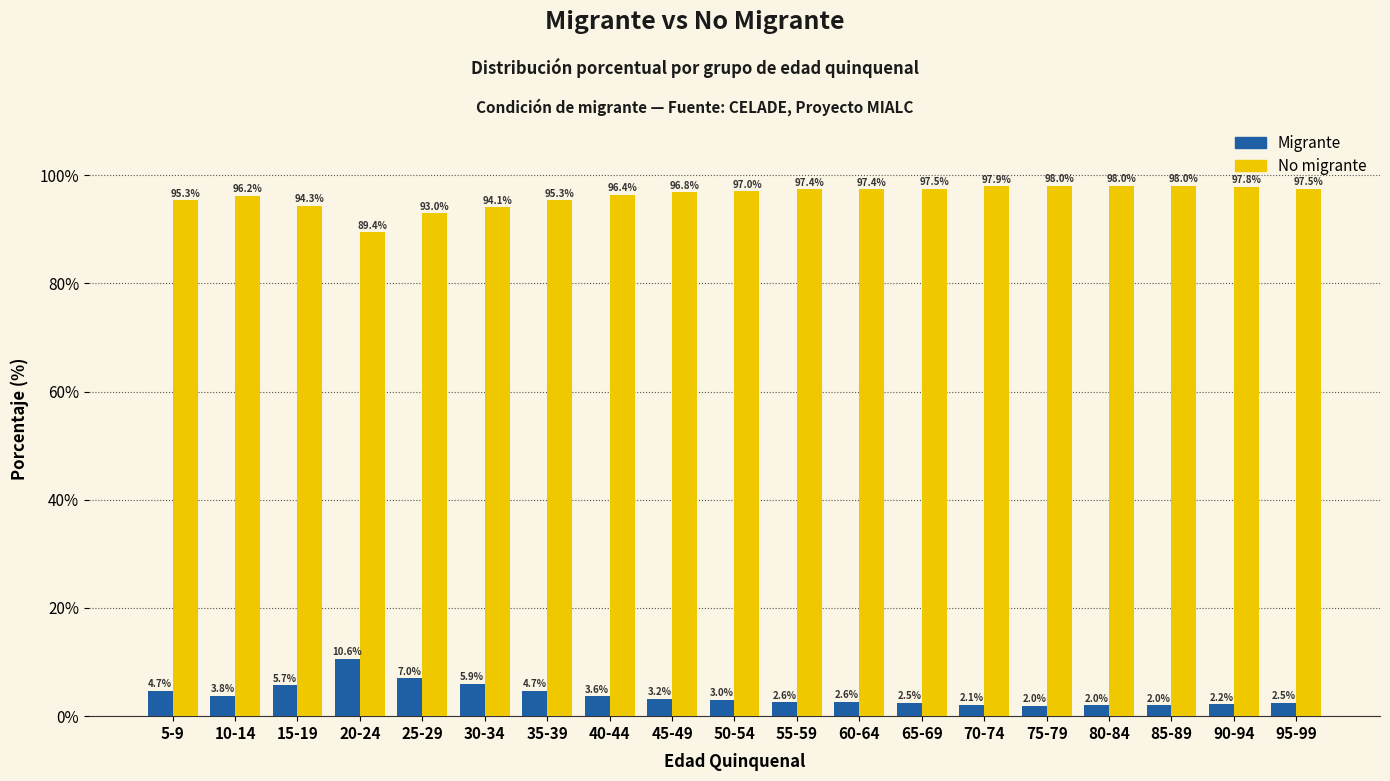

Is the value of No migrante at 85-89 greater than the value of Migrante at 55-59?

Yes